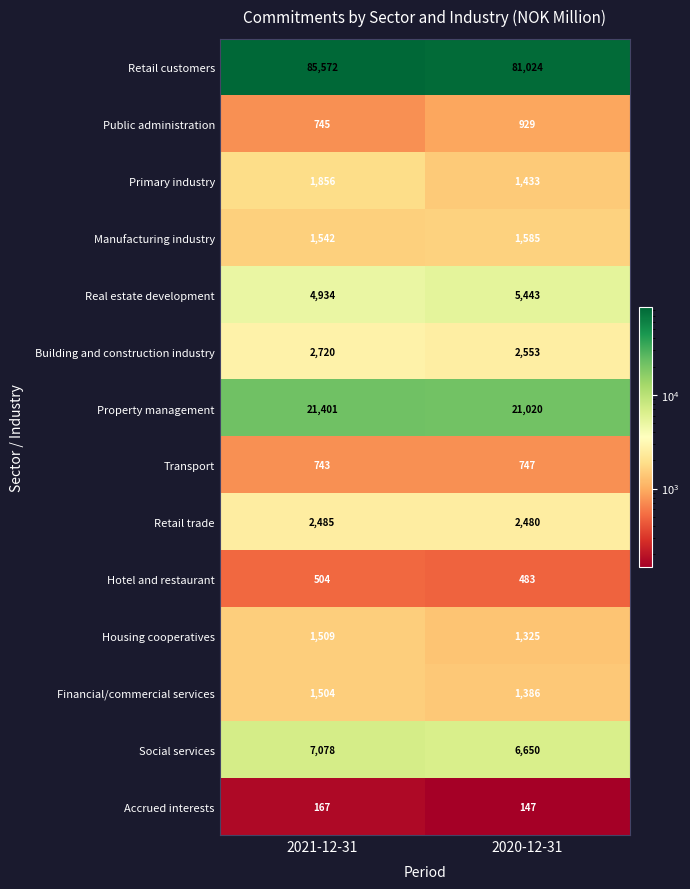

At which category is the sum across all series the highest?

2021-12-31